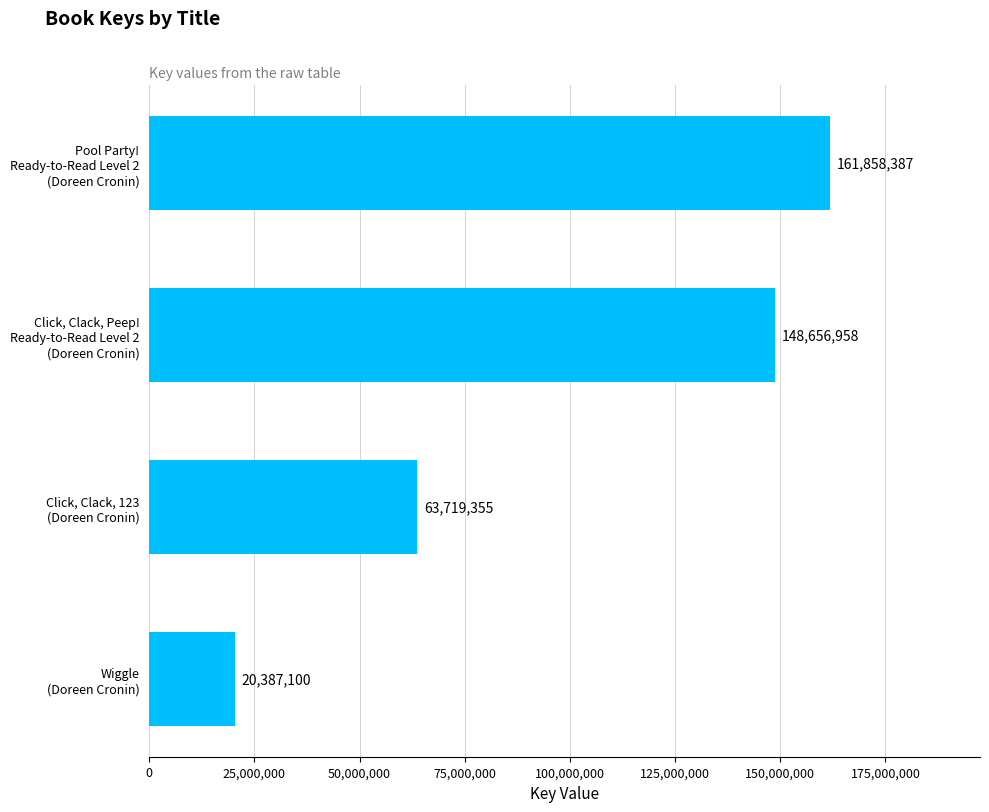

What is the value of the 3rd bar from the top?

63719355